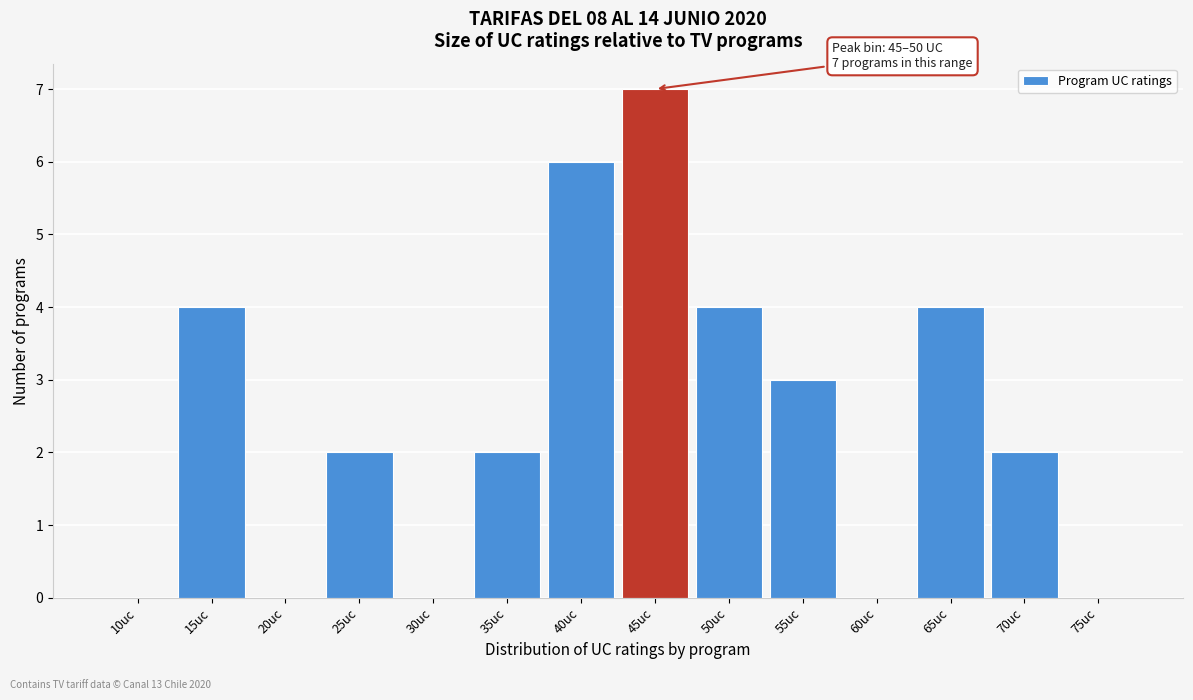

Reading right to left, transcribe all the data shown in this chart.

75uc=0	70uc=2	65uc=4	60uc=0	55uc=3	50uc=4	45uc=7	40uc=6	35uc=2	30uc=0	25uc=2	20uc=0	15uc=4	10uc=0